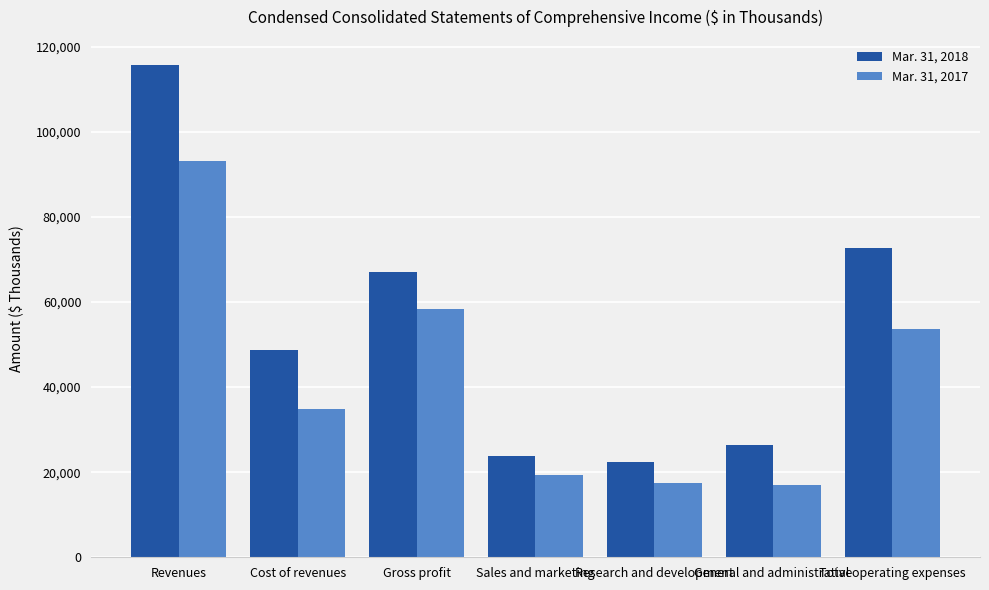

The Mar. 31, 2017 series shows 16942 at General and administrative. True or false?

True